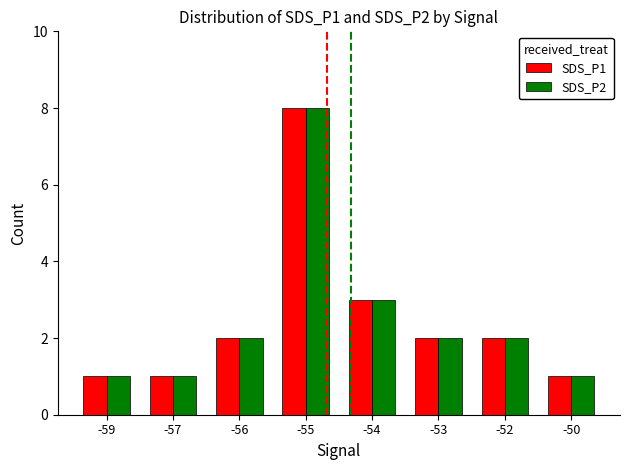

How many series are shown in this chart?

2